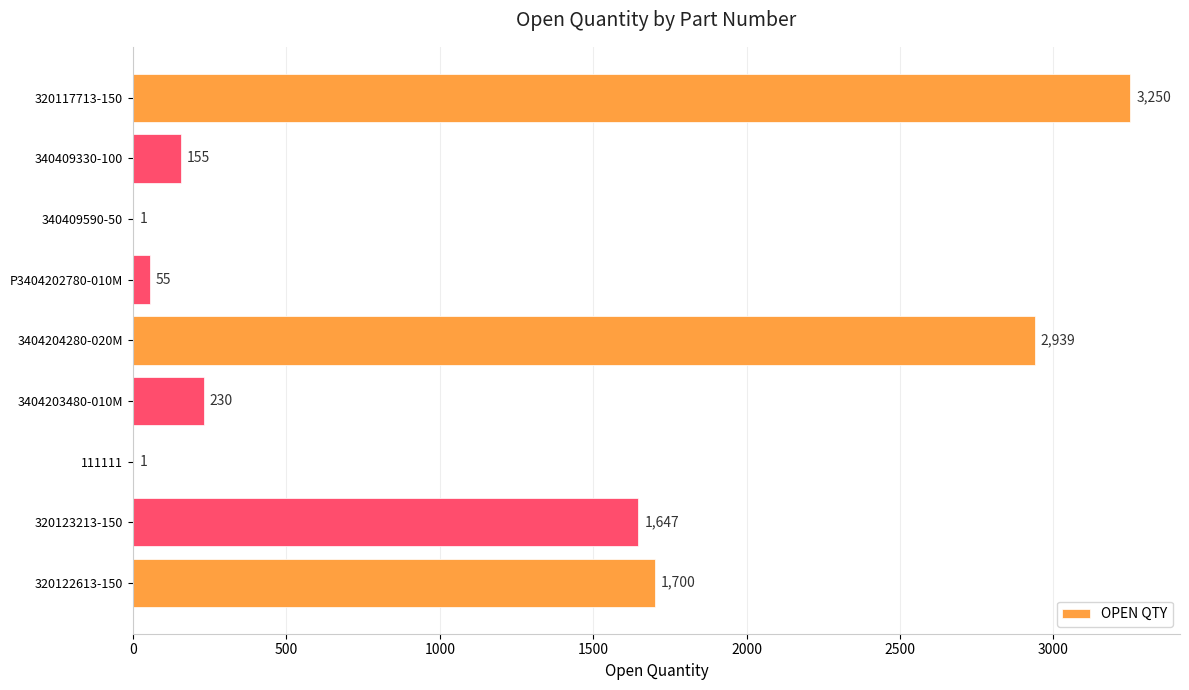

What is the greatest value displayed?

3250